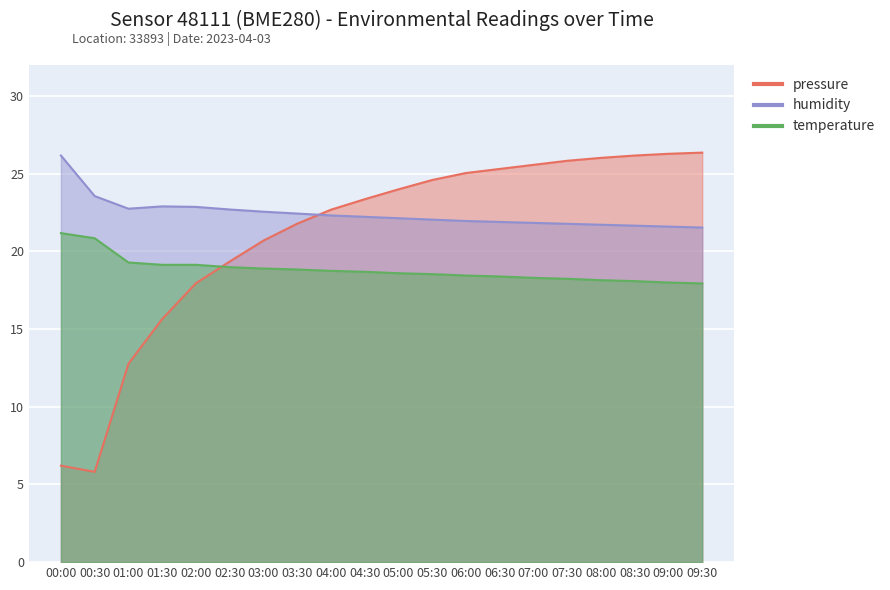

What is the label of the 14th point from the right?

03:00